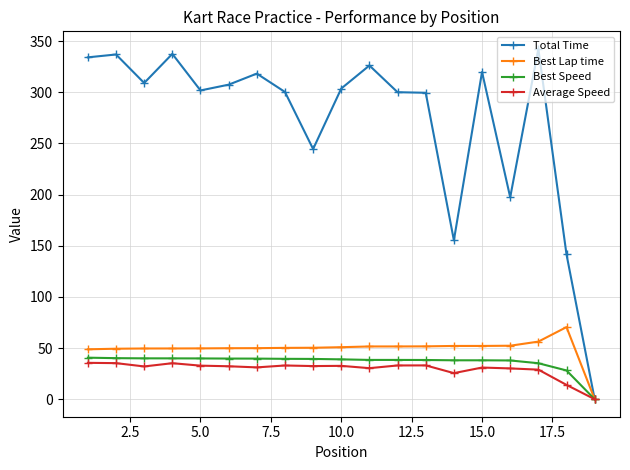

Which series has the largest total across all categories?

Total Time